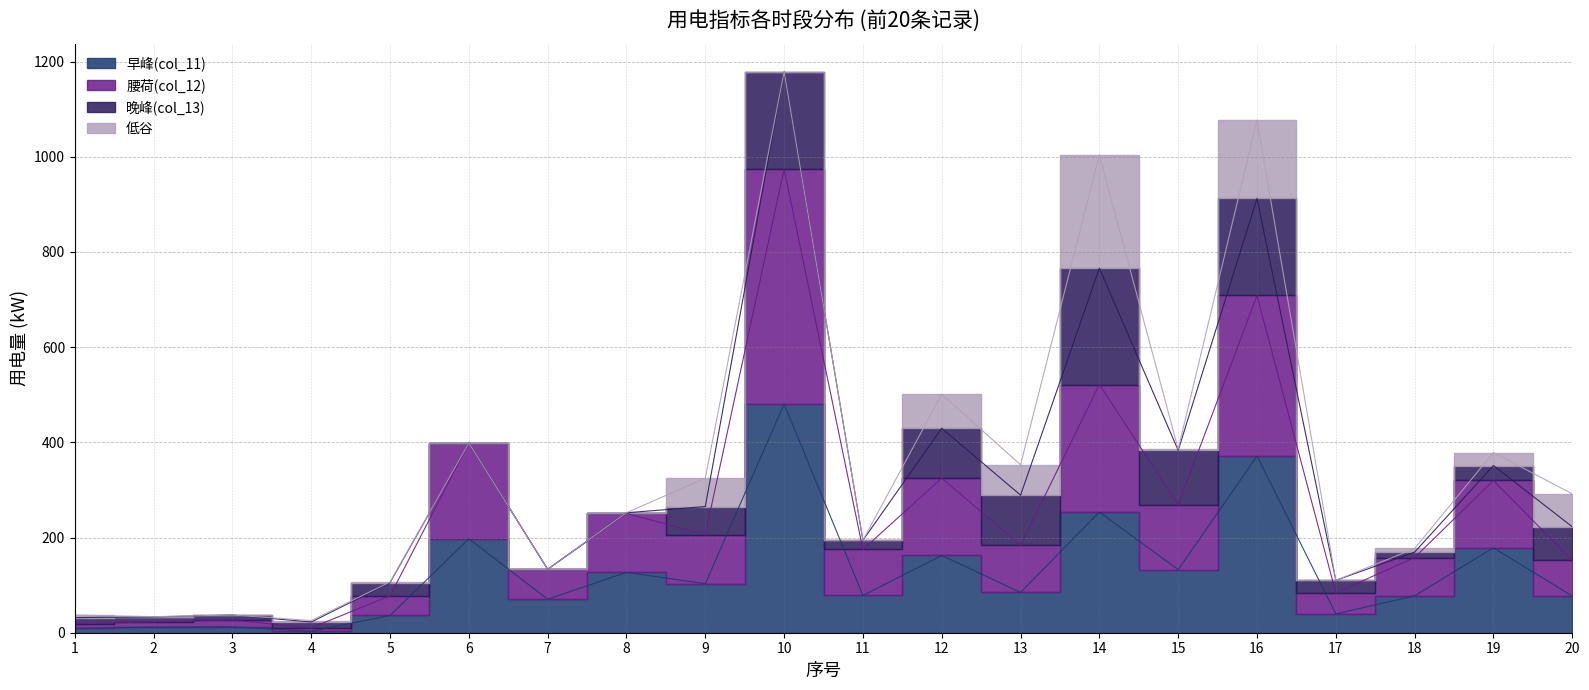

What is the value of the 早峰(col_11) point at the 16th from the left?

371.1